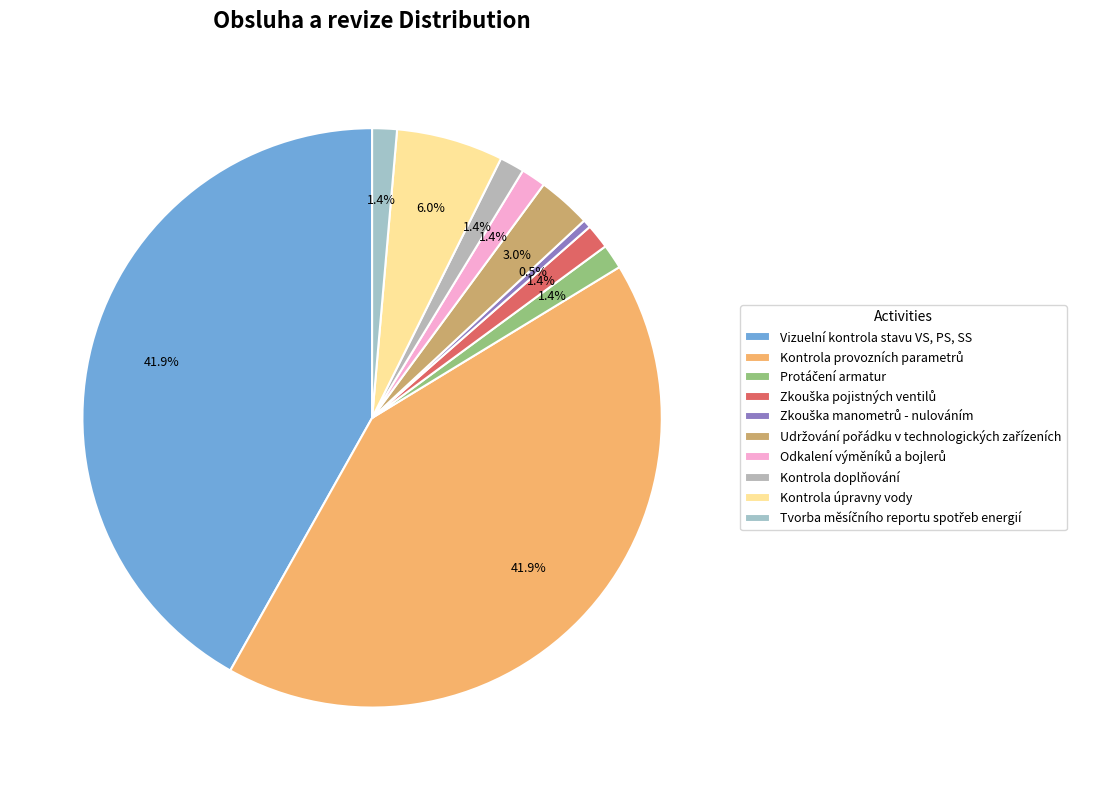

To the nearest percent, what is the average slice percentage?

10%